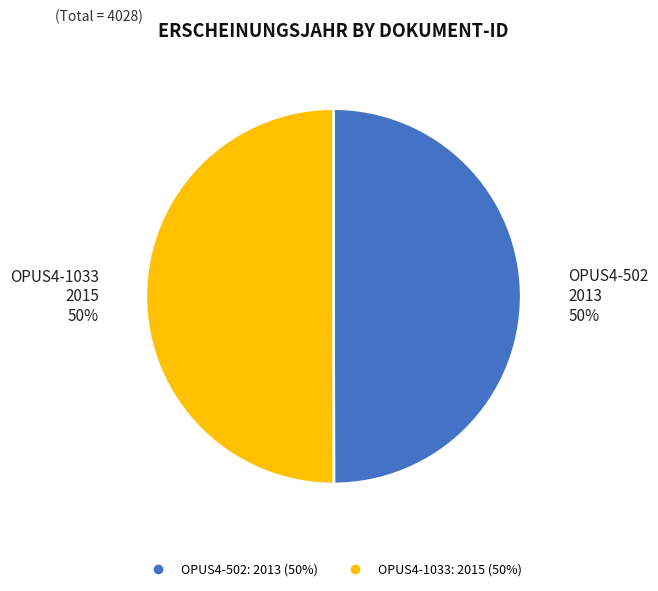

Count the number of slices in the pie.

2